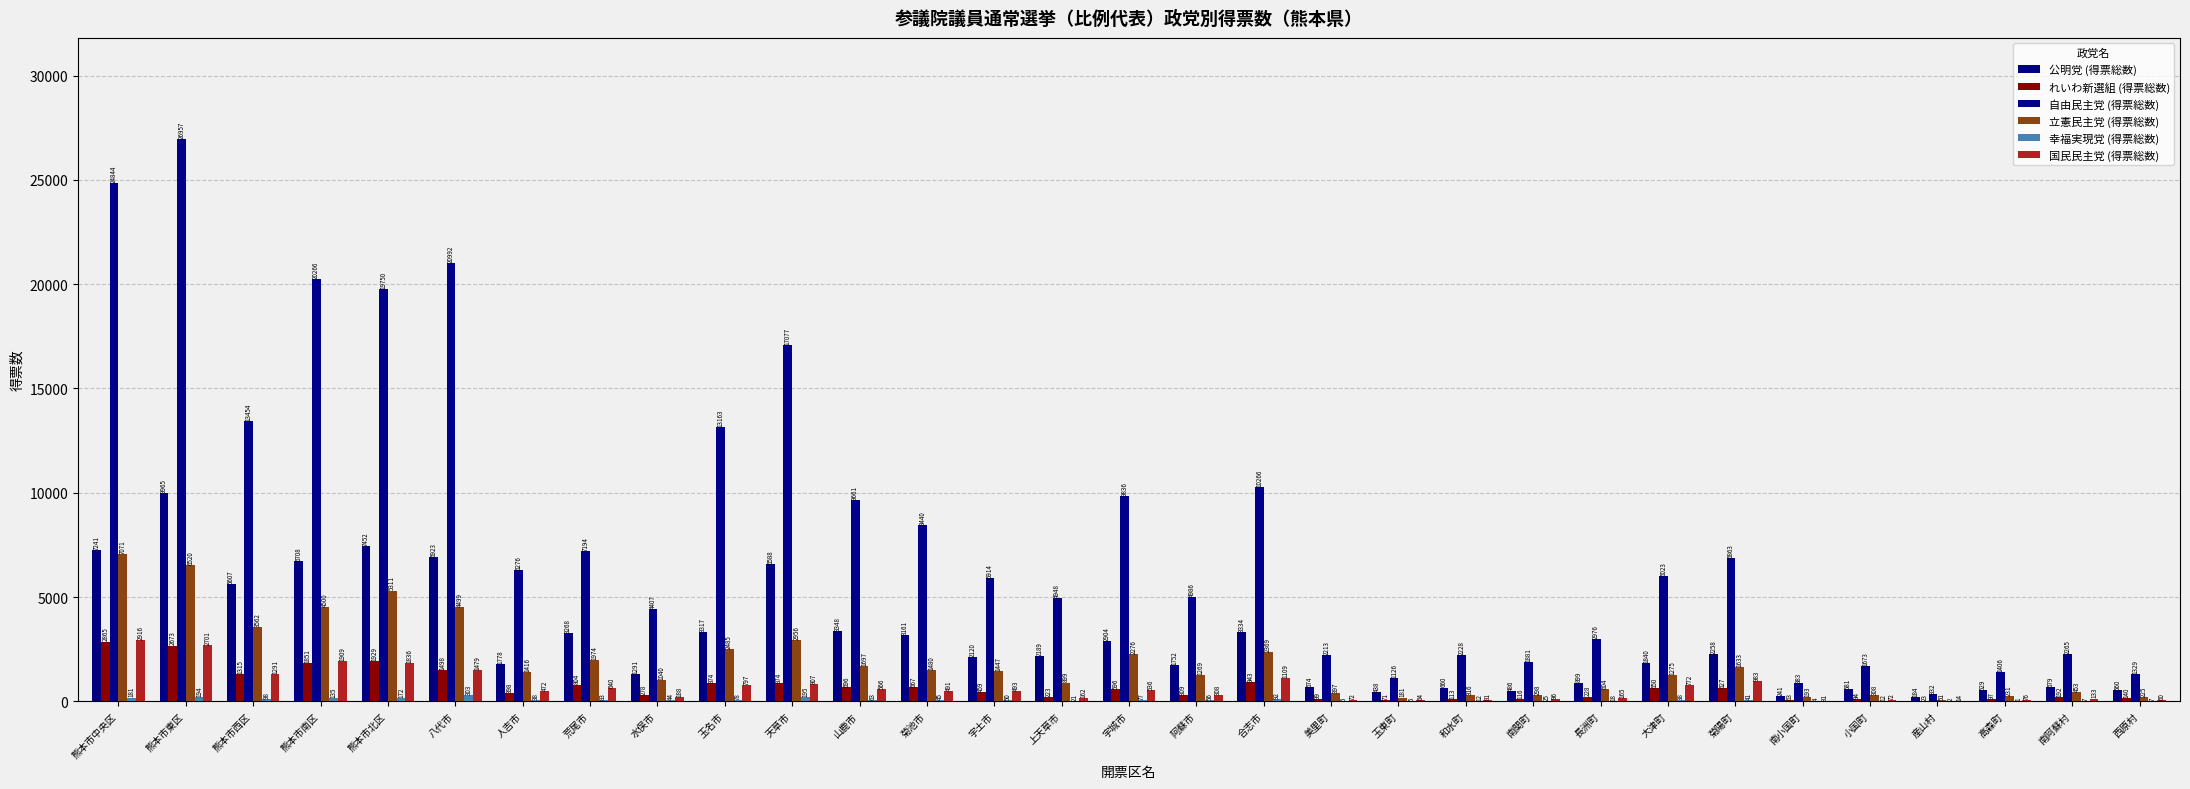

Count the number of categories in the chart.

31